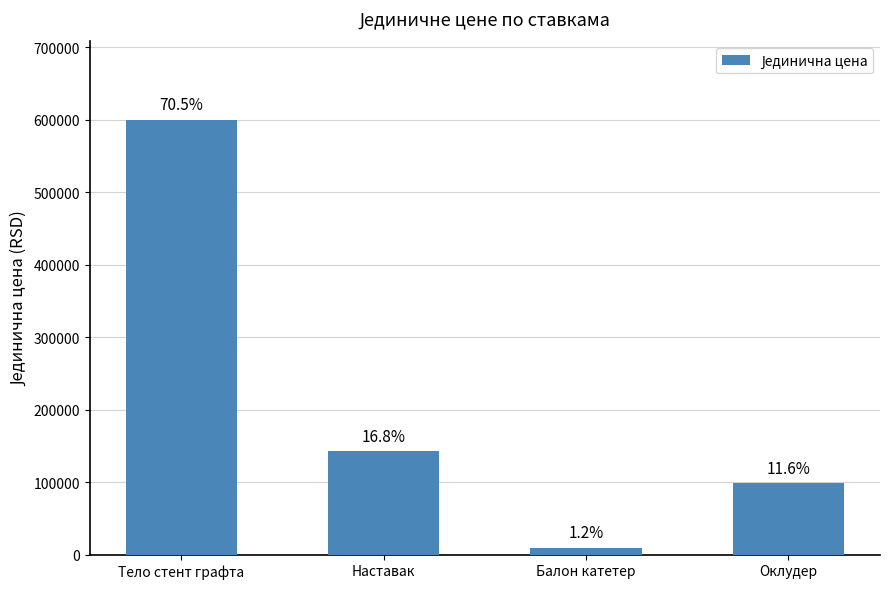

What is the difference between the values at Балон катетер and Наставак?

133000